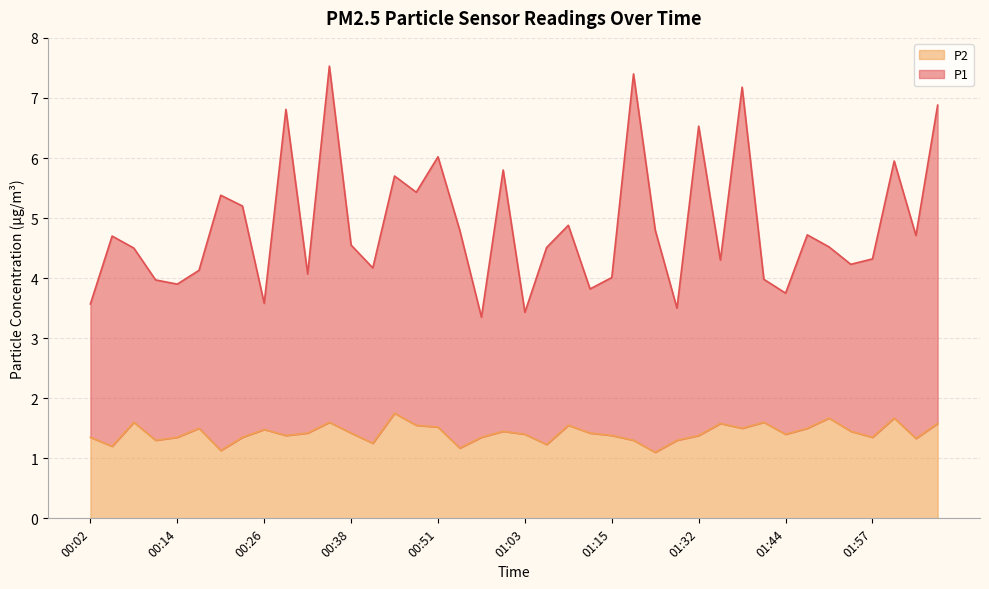

Which series has the largest range (max minus min)?

P1